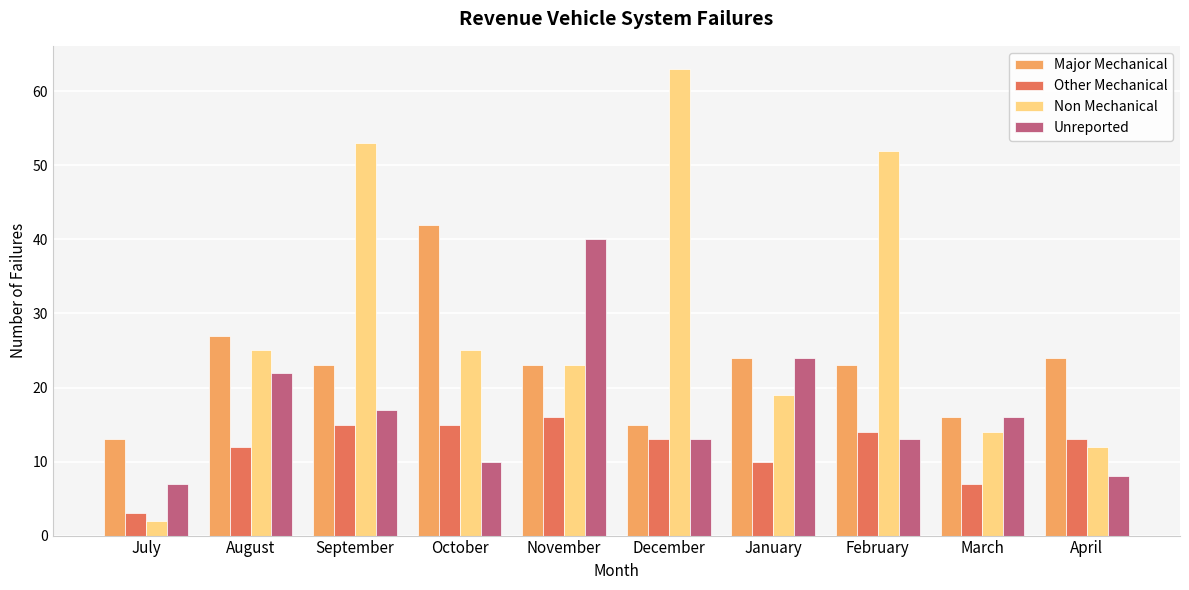

How many bars are there in each group?

4